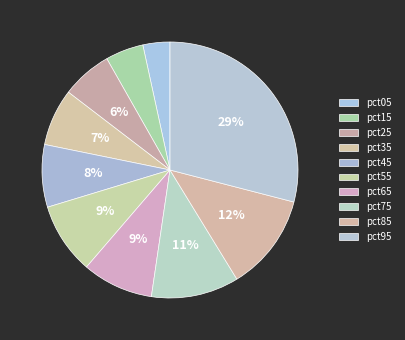

How many segments does this pie chart have?

10